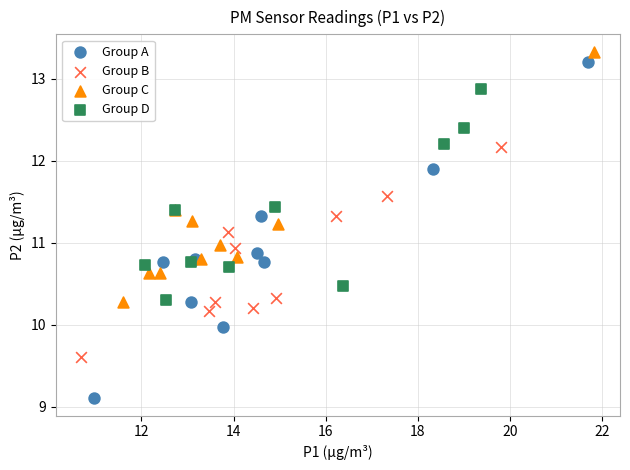

Which series reaches the minimum Y coordinate?

Group A